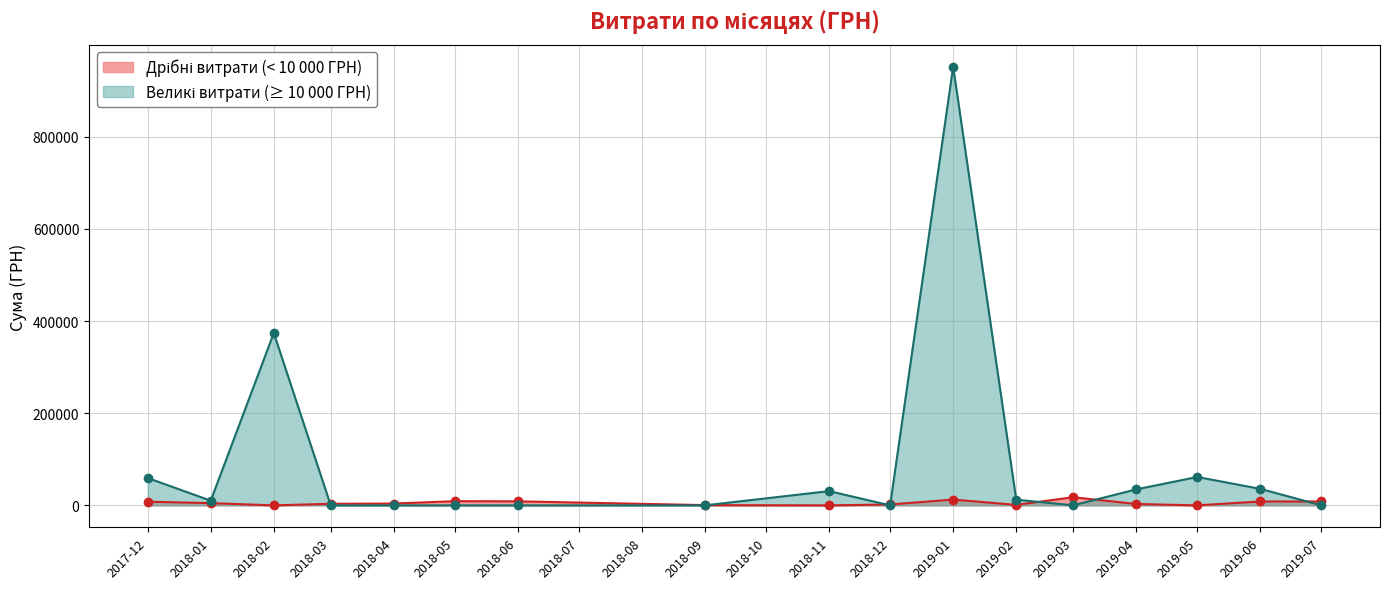

At which category is the sum across all series the highest?

2019-01